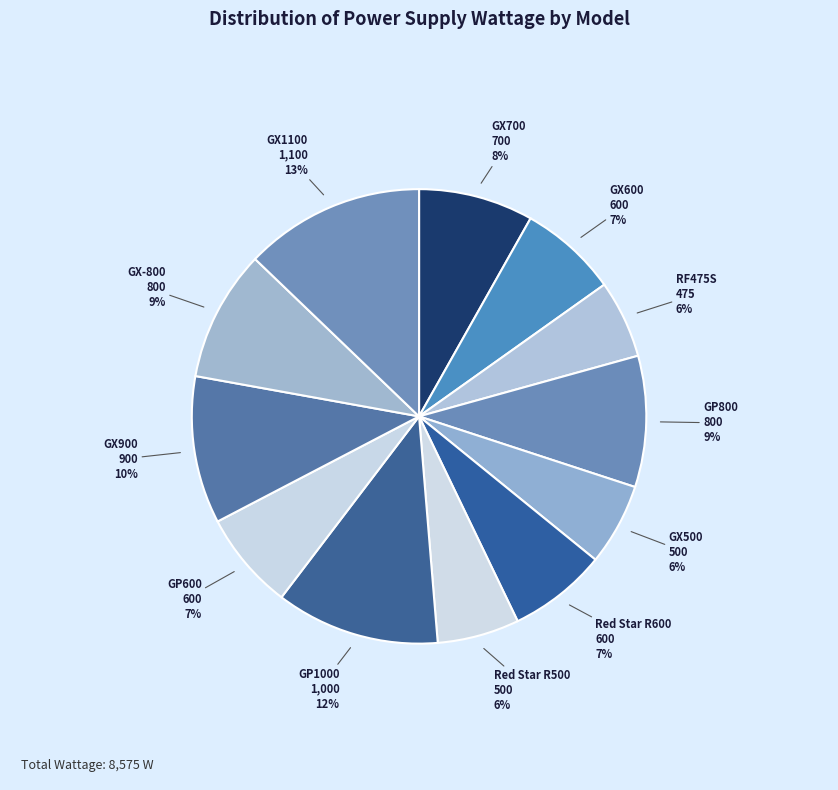

Is the sum of GX-800 and RF475S greater than half?

No